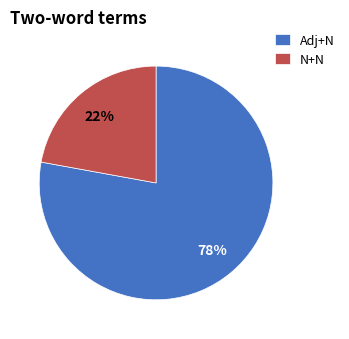

True or false: Adj+N accounts for 73% of the total.

False